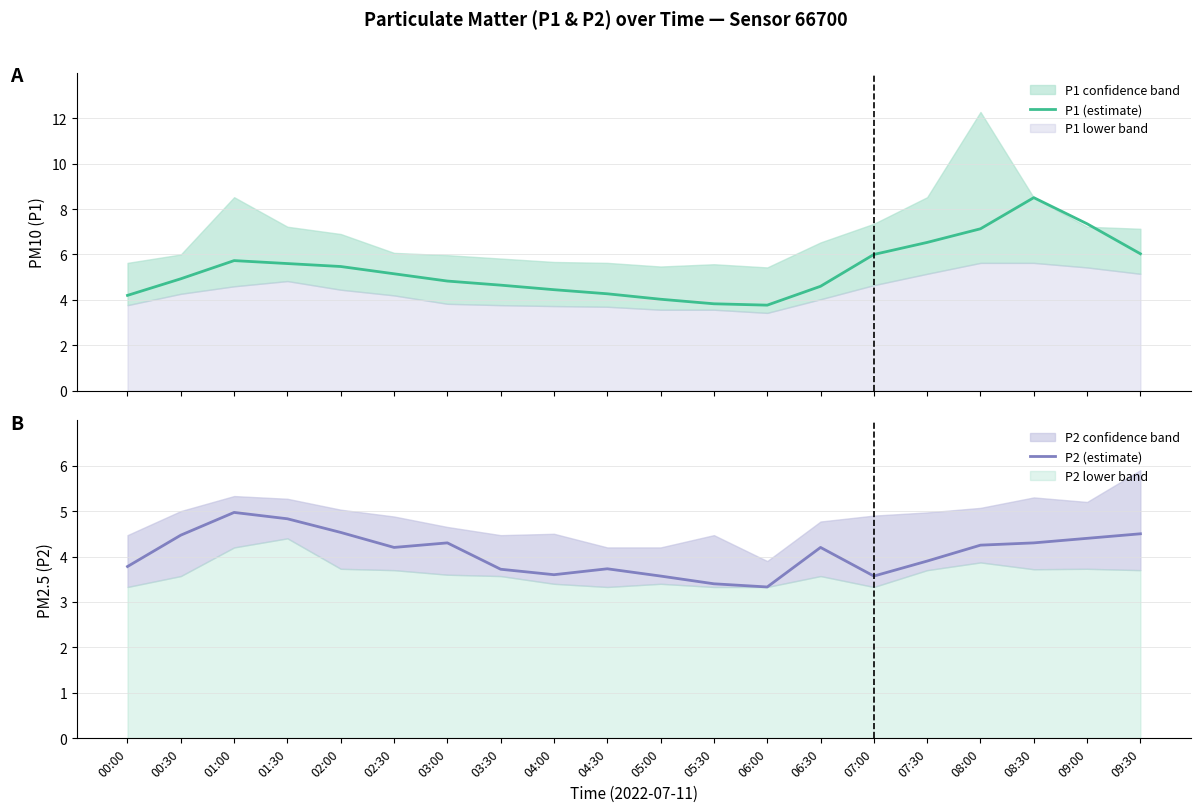

List the series in order of their overall mean, lowest first.

P2 (estimate), P1 (estimate)